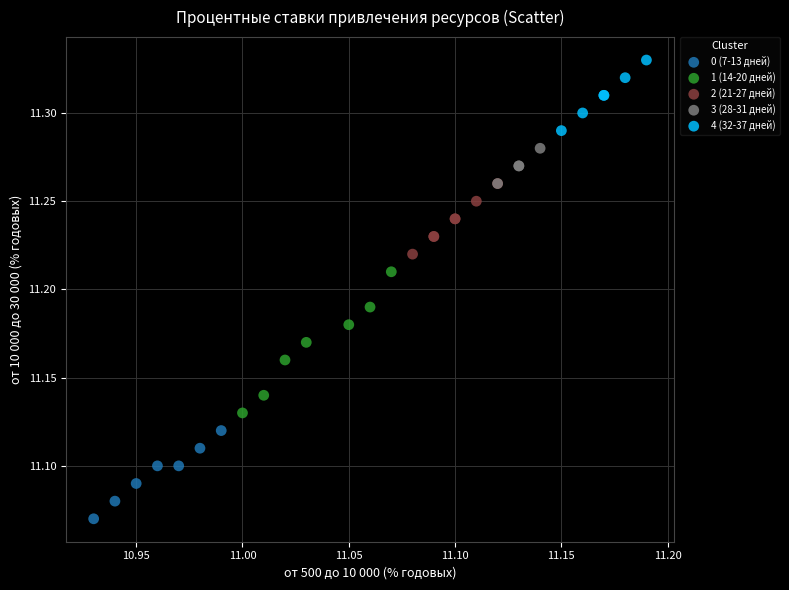

Which series contains the lowest Y value?

0 (7-13 дней)